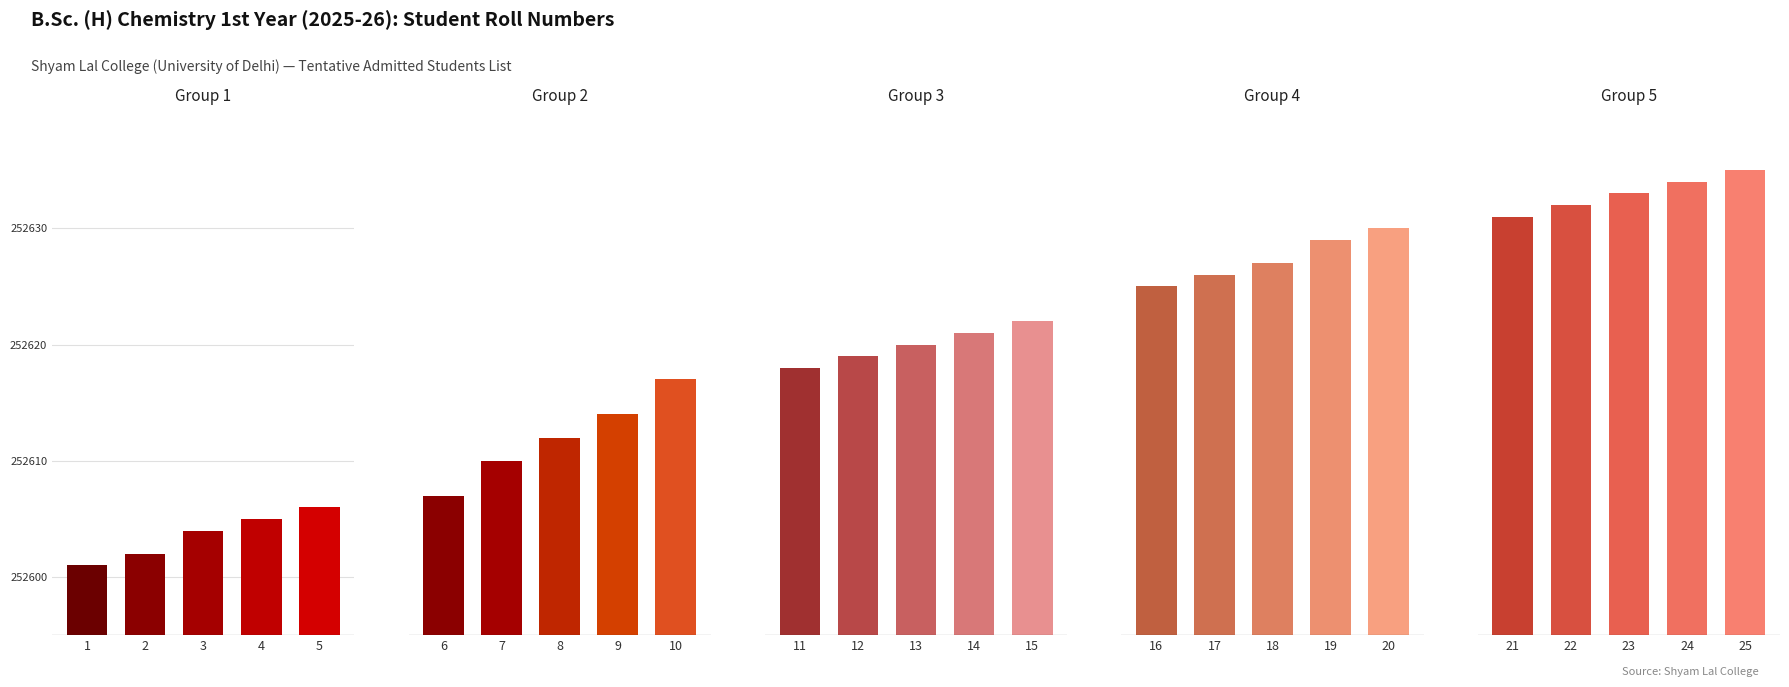

How many categories are shown in the chart?

5